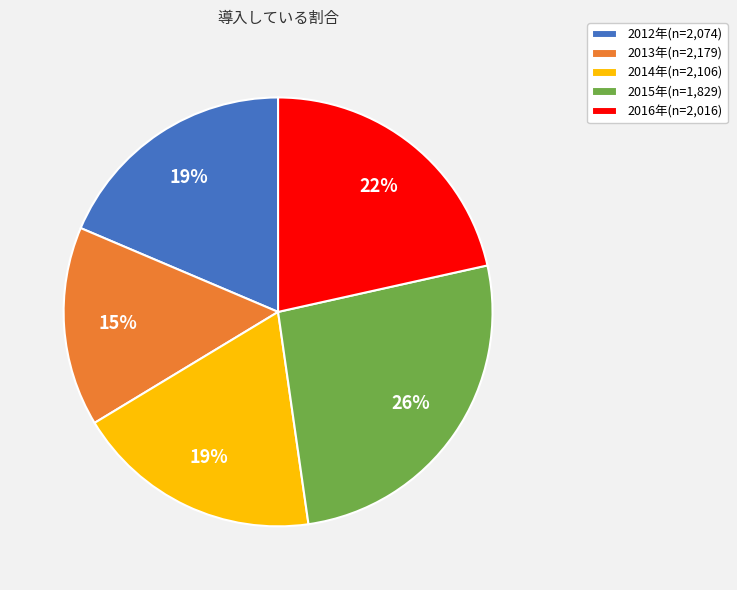

Which has a higher value, 2013年(n=2,179) or 2014年(n=2,106)?

2014年(n=2,106)